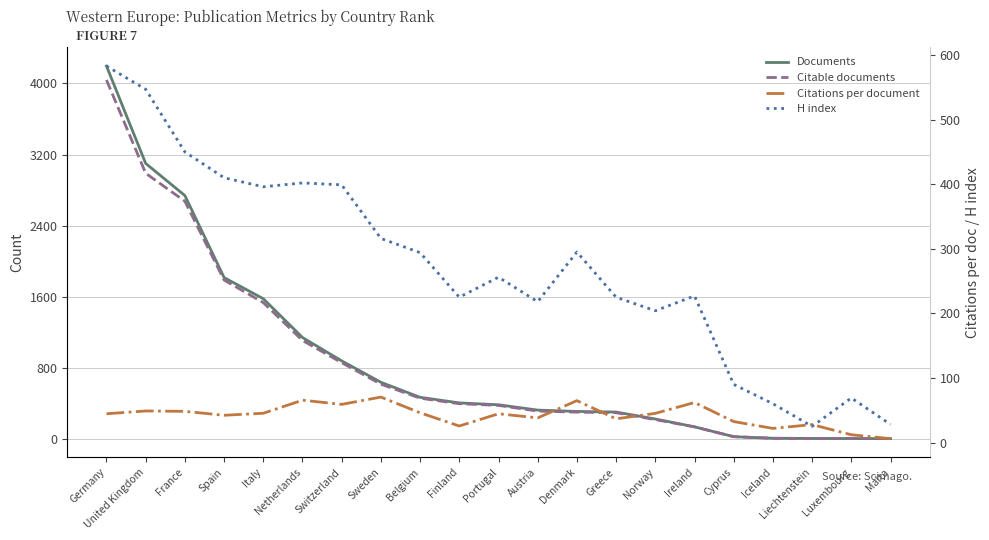

What are all the series names shown in the legend?

Documents, Citable documents, Citations per document, H index